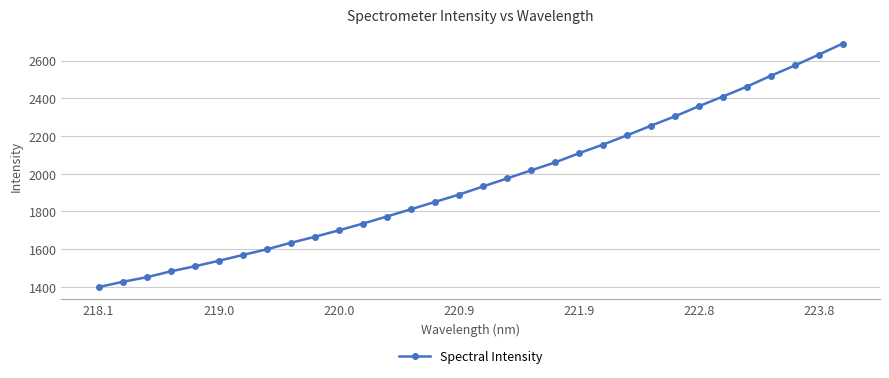

What is the value of the 9th point from the left?

1633.3